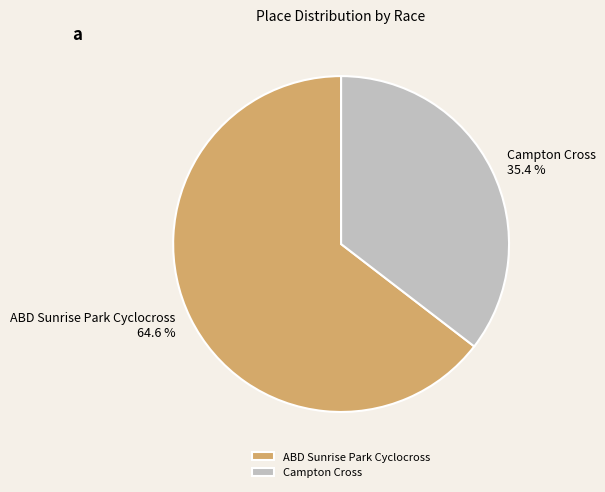

How many segments does this pie chart have?

2